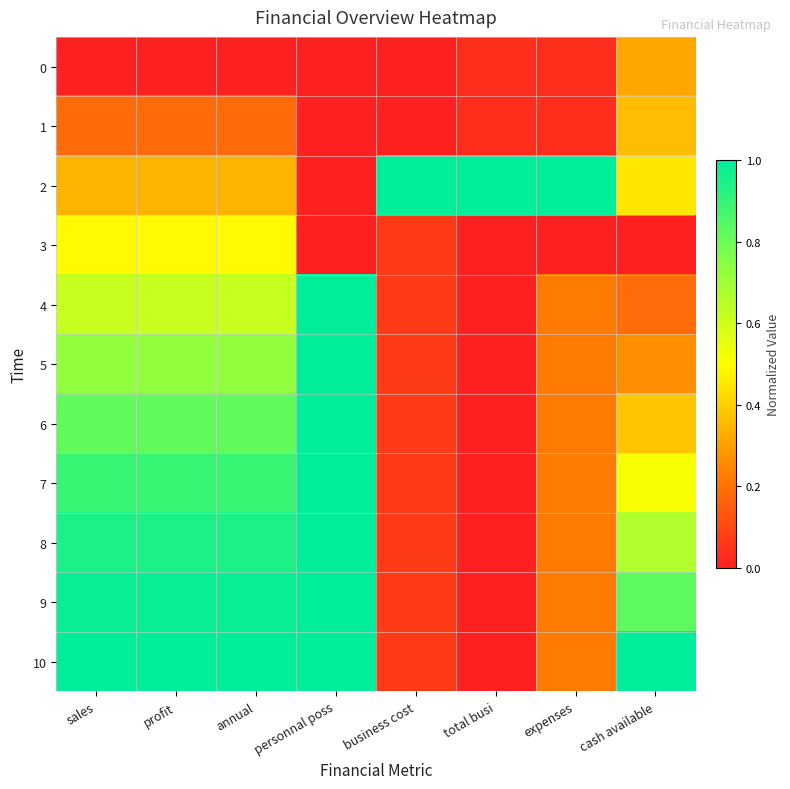

Which series has the largest total across all categories?

10